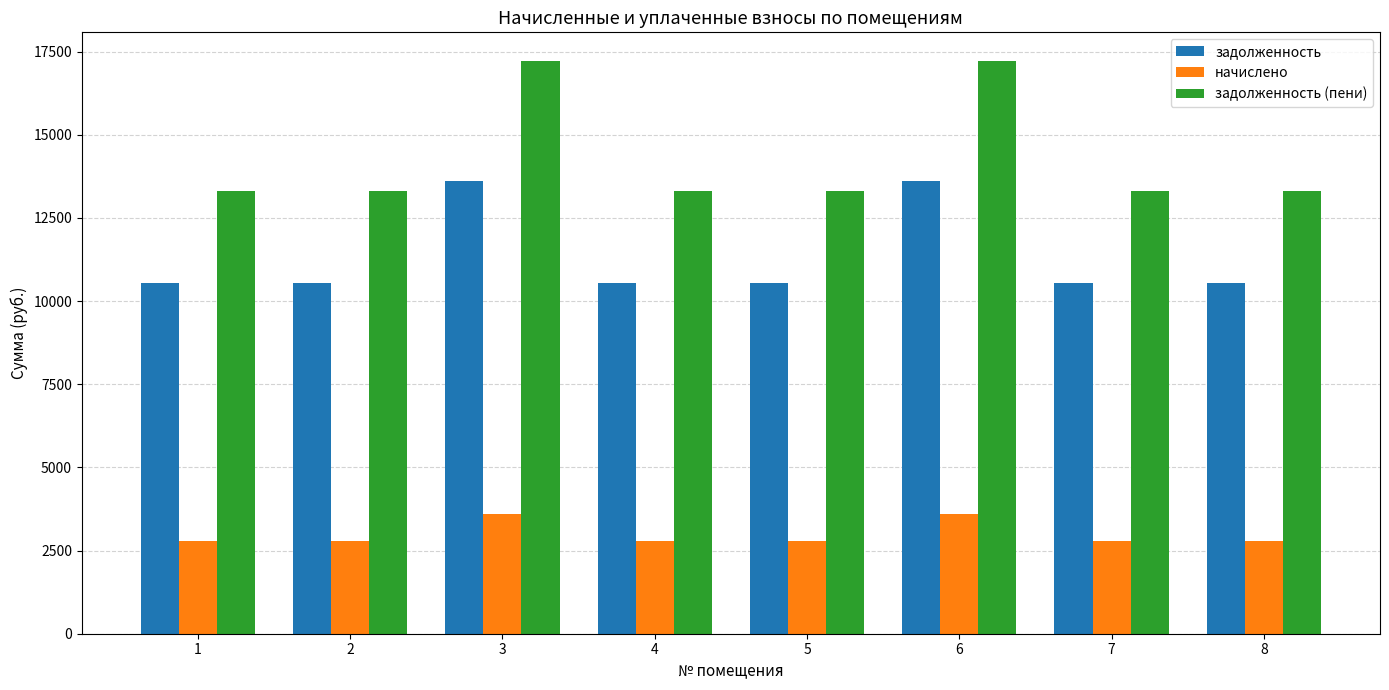

Rank the series at 8 from highest to lowest value.

задолженность (пени), задолженность, начислено